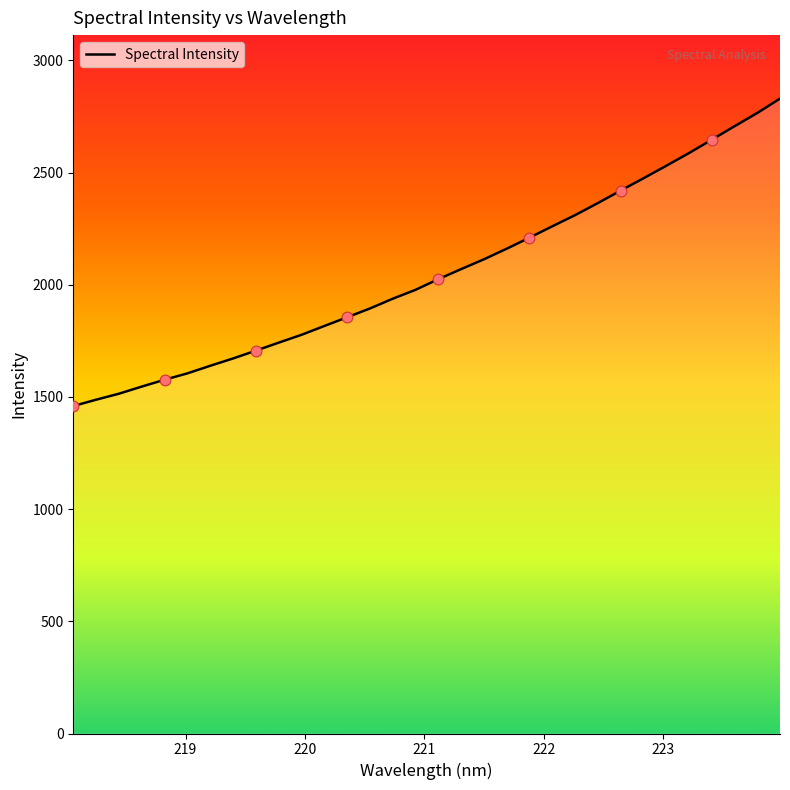

What is the maximum value shown in the chart?

2830.1